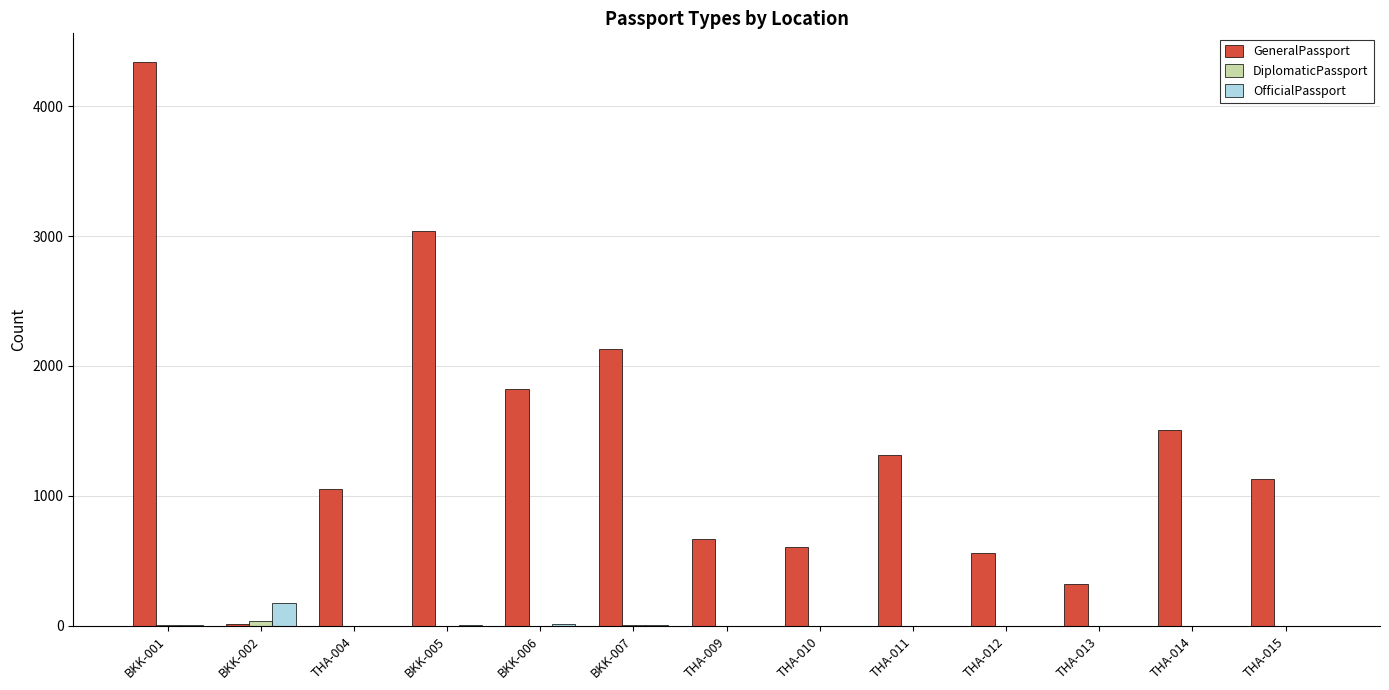

What is the sum of all OfficialPassport values?

209